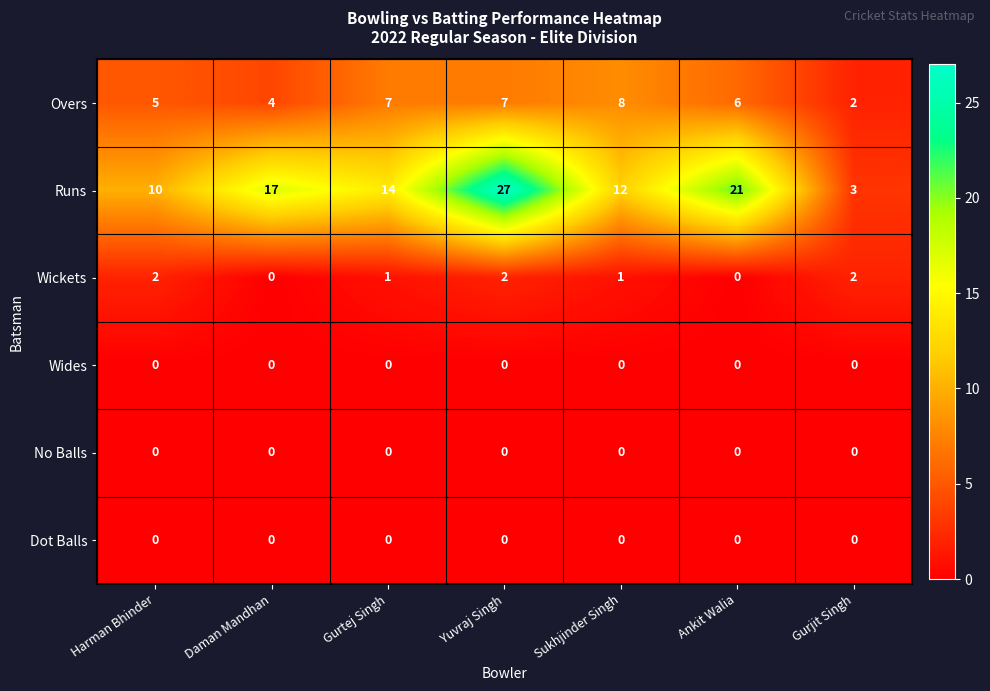

What is the maximum value shown in the chart?

27